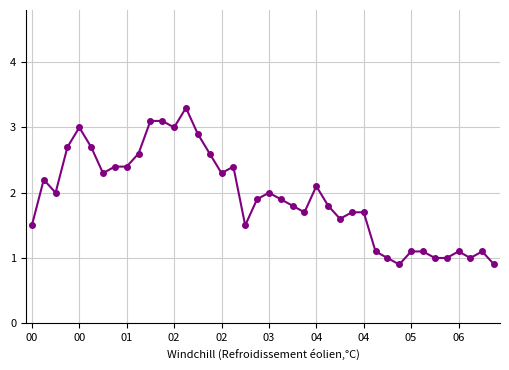

True or false: the data has more than 0 interior local peaks.

True